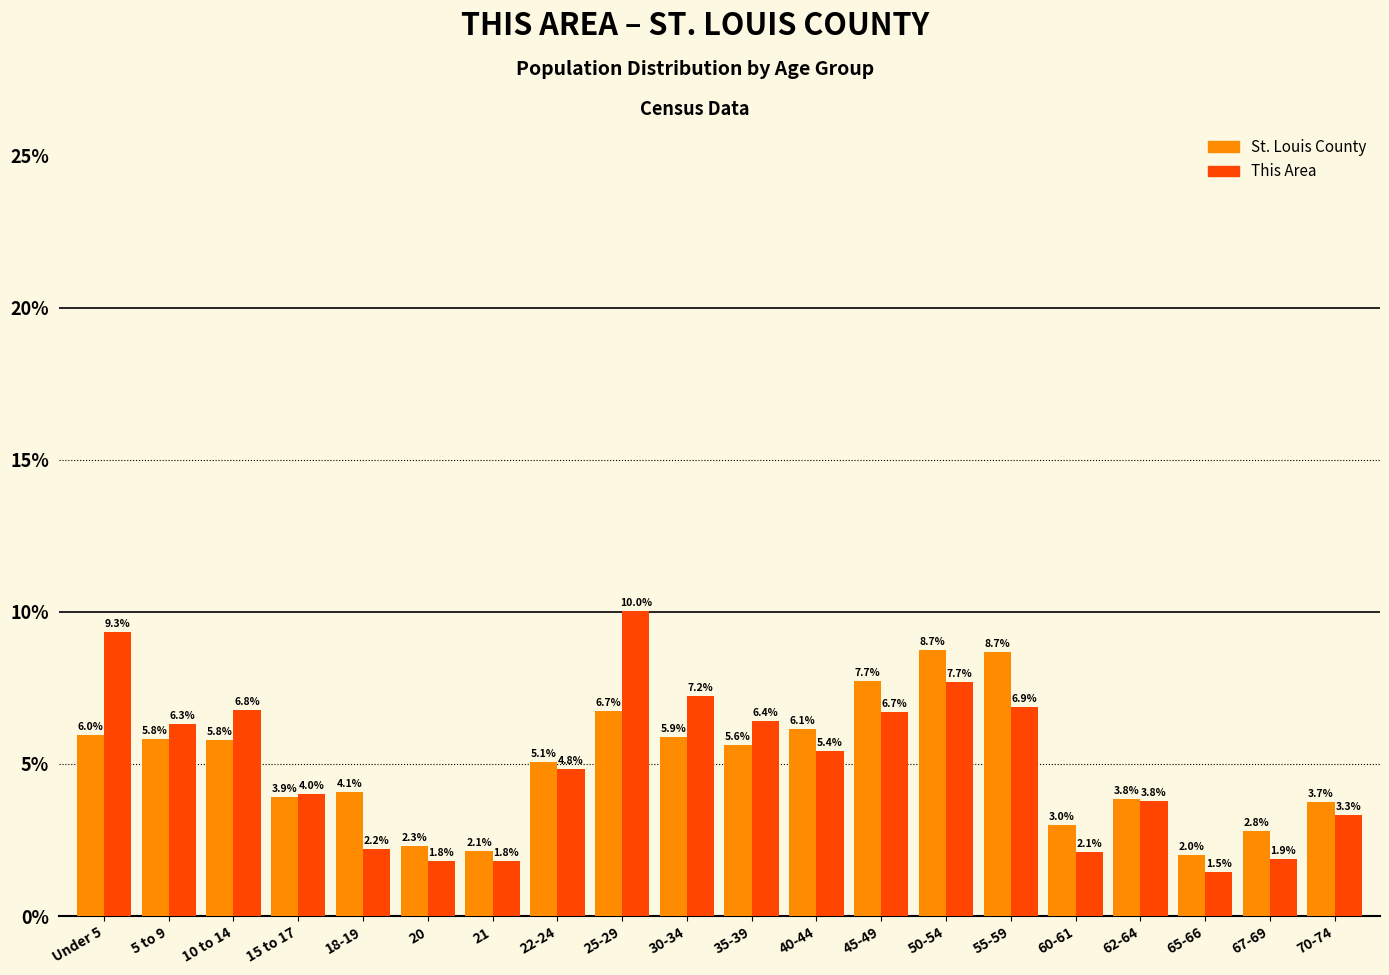

Reading left to right, transcribe all the data shown in this chart.

St. Louis County: 6.0	5.8	5.8	3.9	4.1	2.3	2.1	5.1	6.7	5.9	5.6	6.1	7.7	8.7	8.7	3.0	3.8	2.0	2.8	3.7
This Area: 9.3	6.3	6.8	4.0	2.2	1.8	1.8	4.8	10.0	7.2	6.4	5.4	6.7	7.7	6.9	2.1	3.8	1.5	1.9	3.3